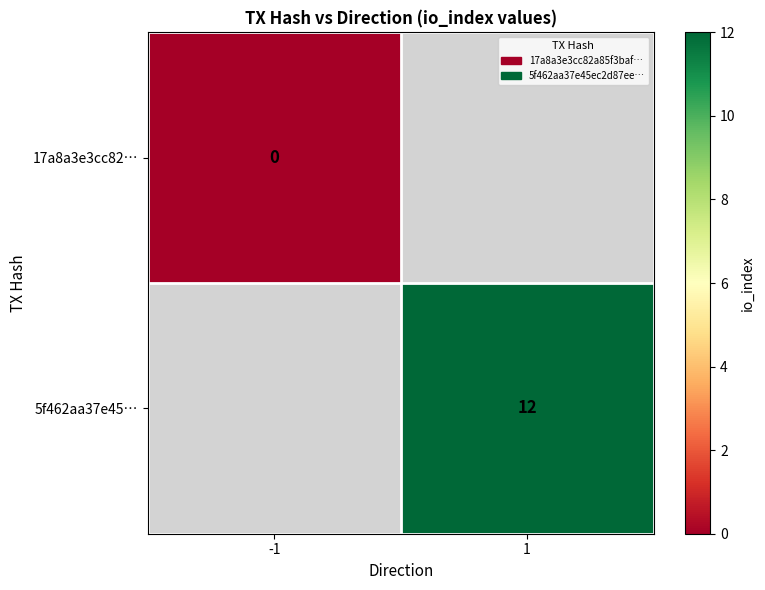

Which label corresponds to the largest value in the chart?

1